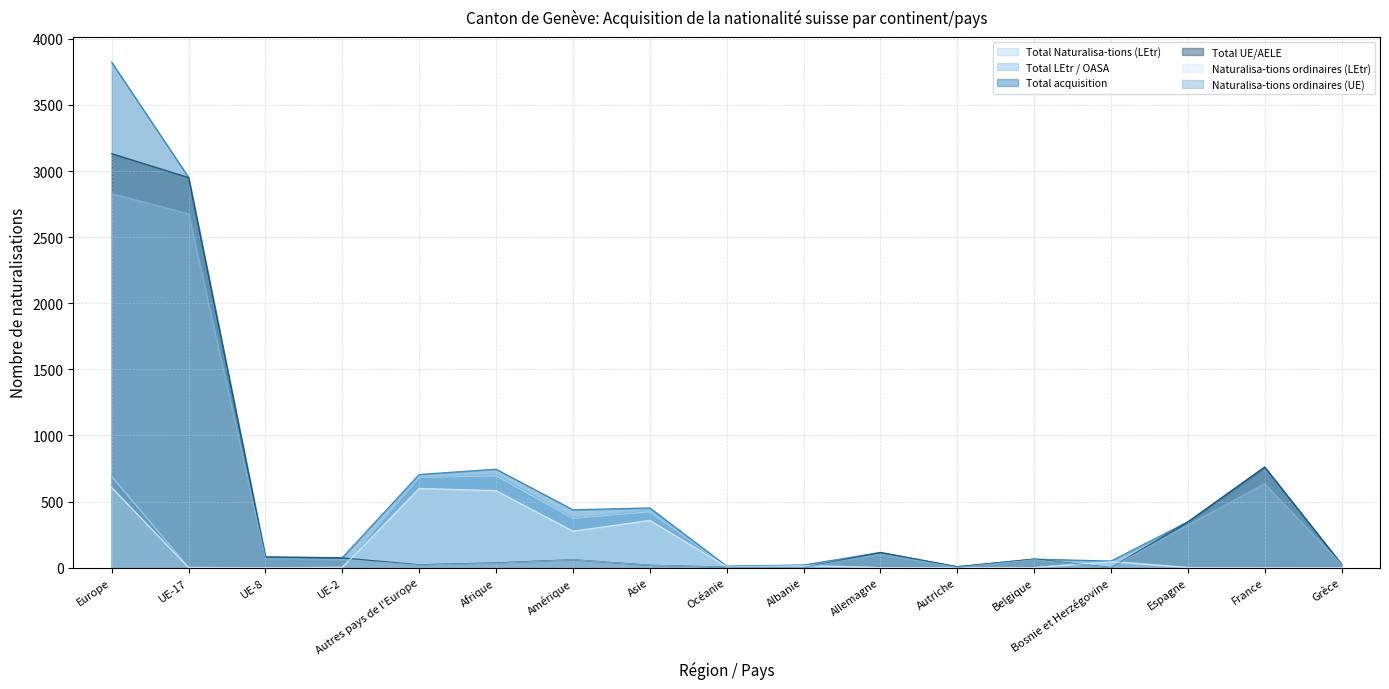

How many lines are shown in the chart?

6